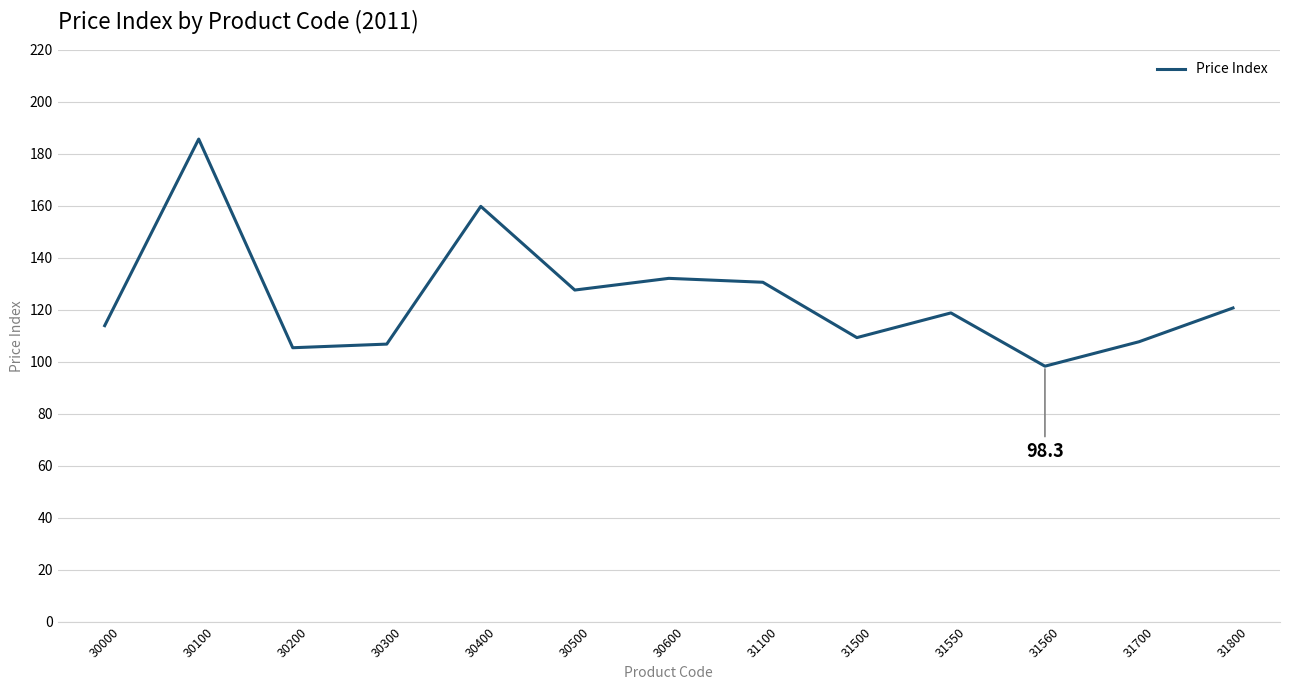

What is the ratio of the value at 30600 to the value at 31500?

1.2